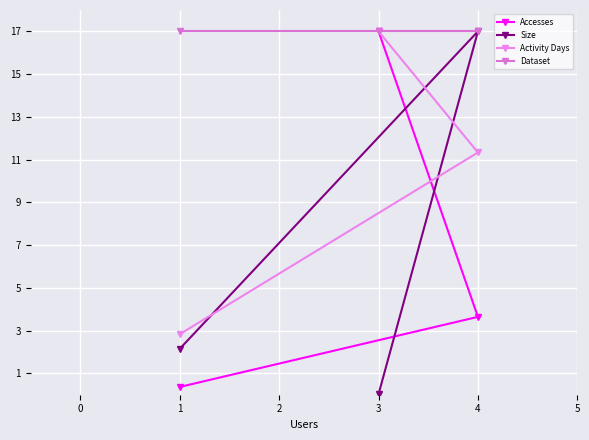

Rank the categories by Size value from lowest to highest.

3, 1, 4